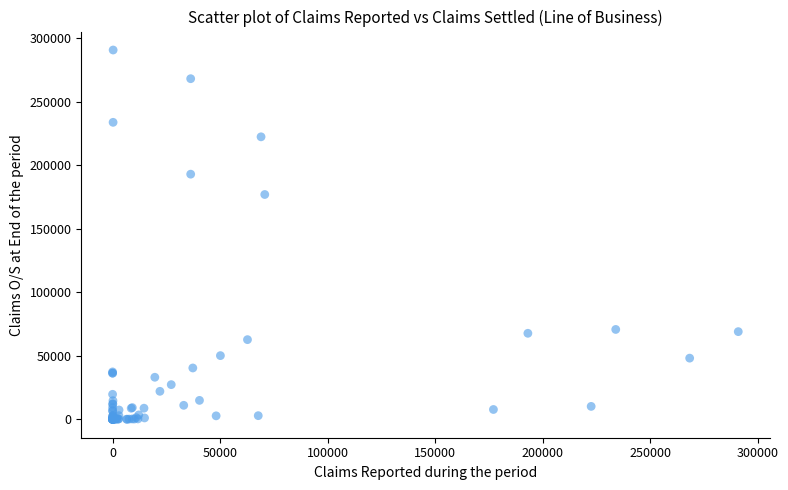

What Y value in the scatter plot is closest to 145451?

177071